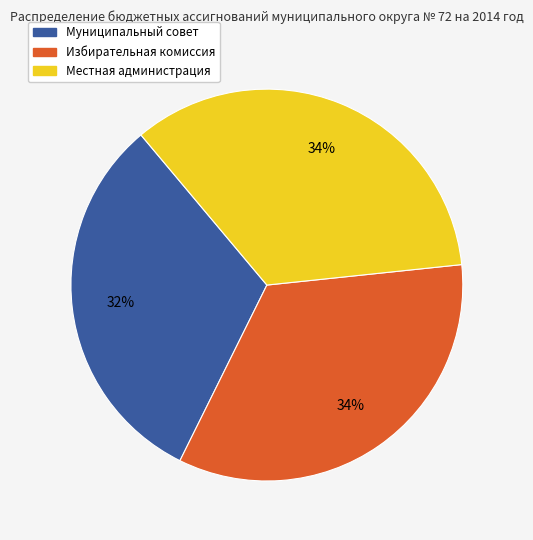

Does any single category account for the majority?

No